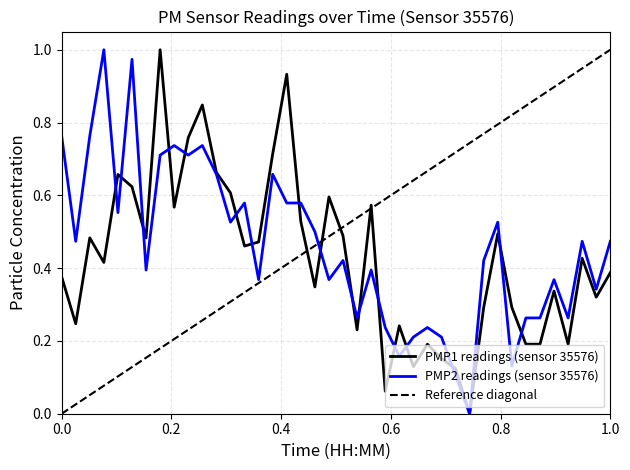

Rank the series by their average value, from highest to lowest.

P2, P1